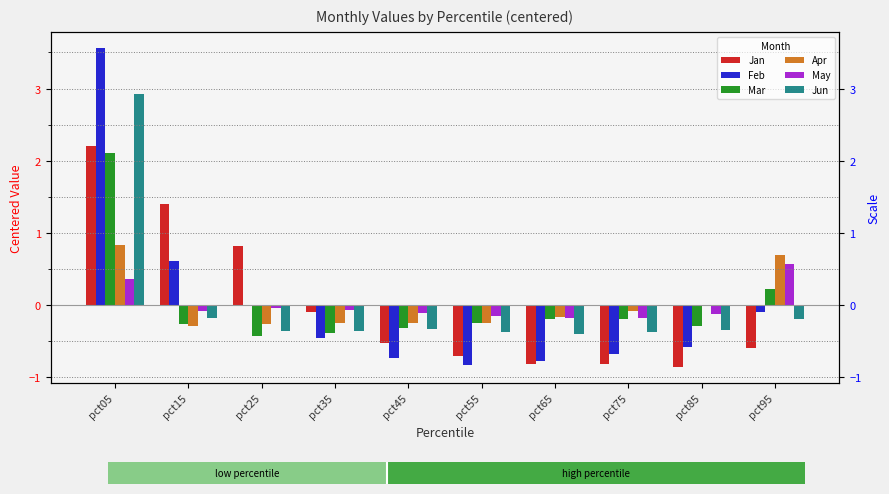

Which series has the widest spread of values?

Feb